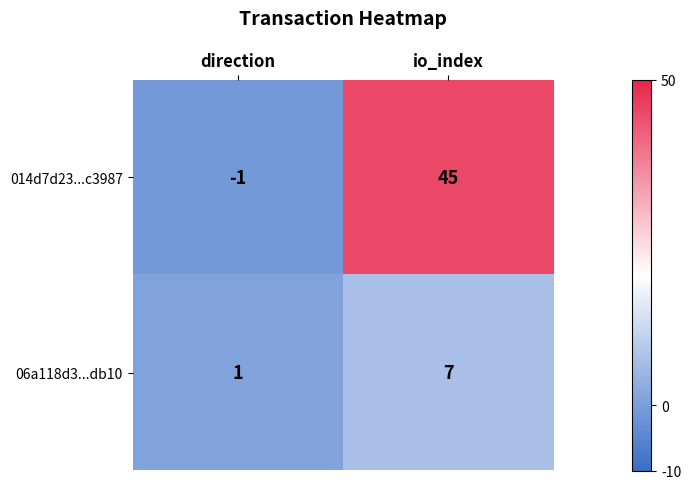

Which label corresponds to the smallest value in the chart?

direction